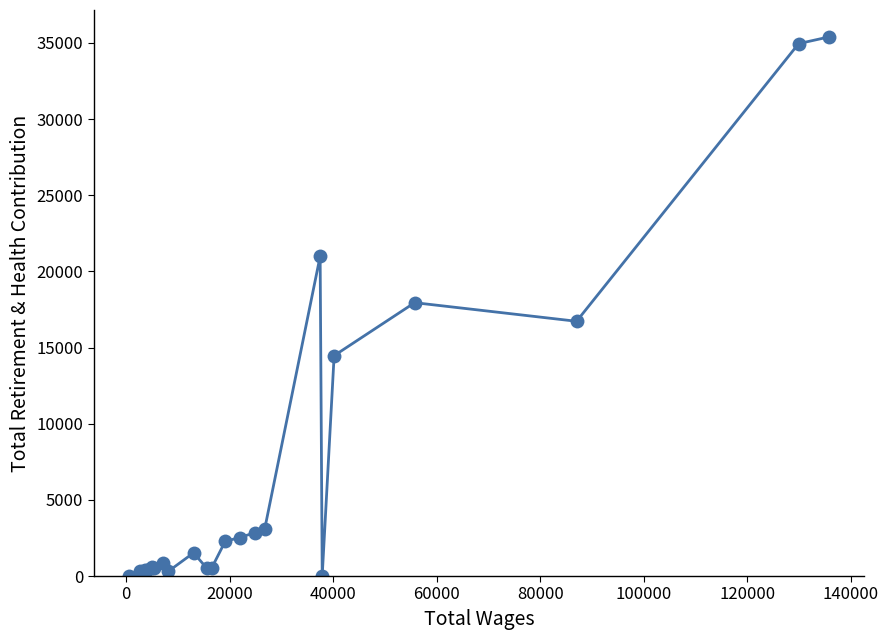

What is the smallest value displayed?

20